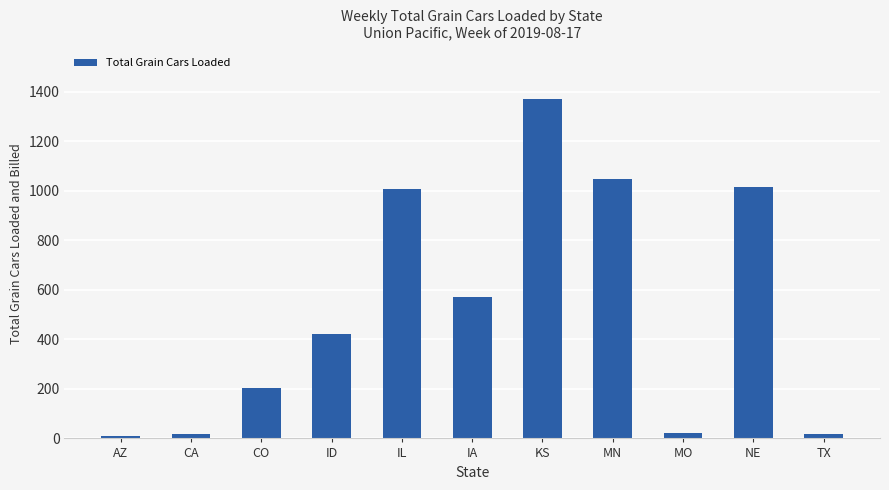

What is the sum of all values?

5694